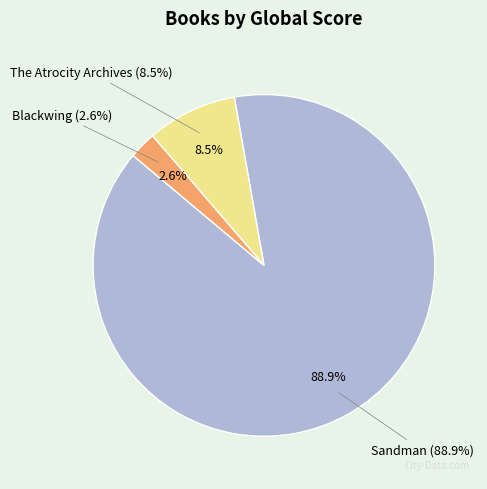

Rank the categories by value from lowest to highest.

Blackwing, The Atrocity Archives, Sandman